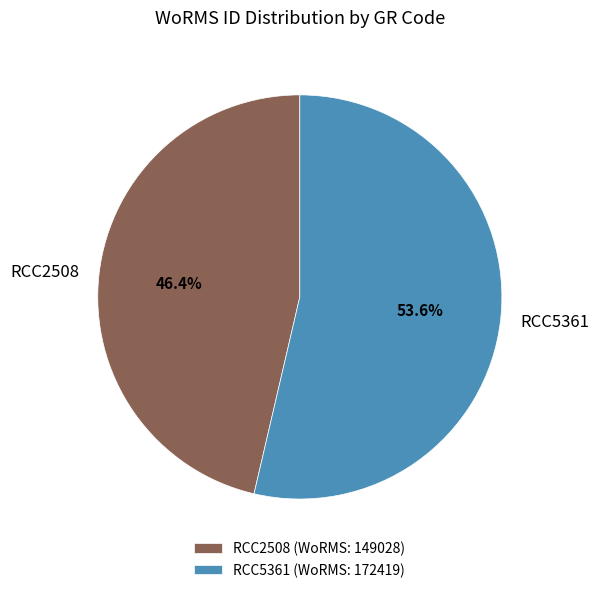

True or false: RCC2508 accounts for 54% of the total.

False